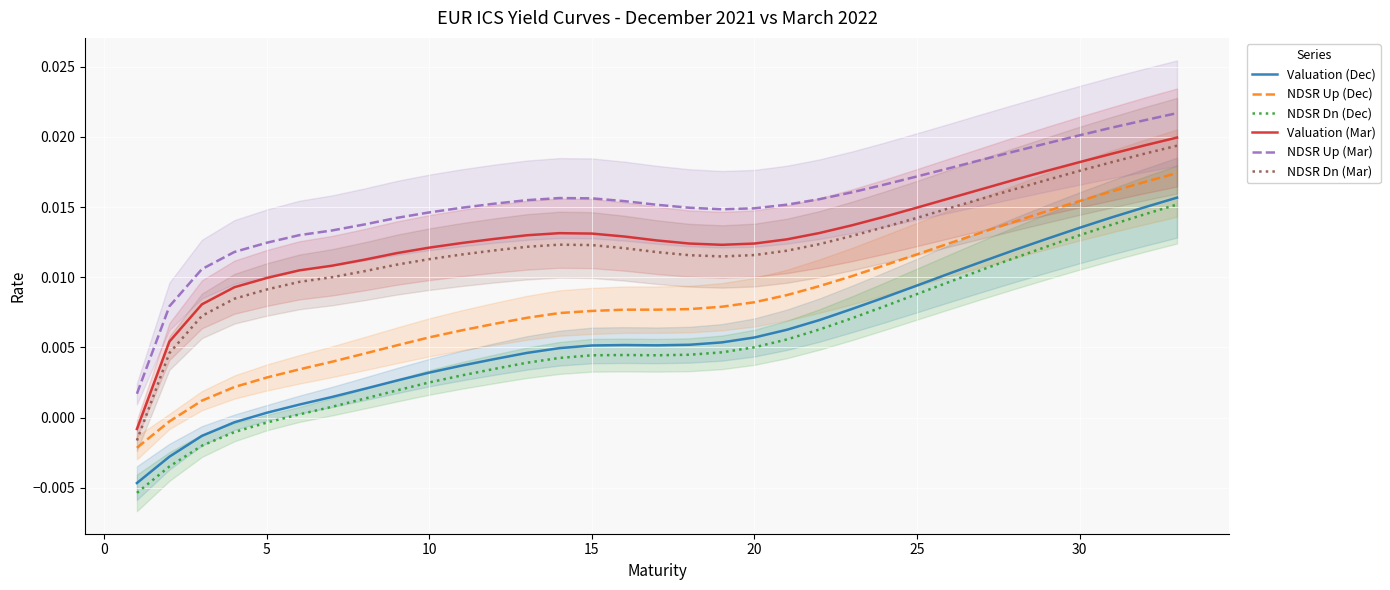

True or false: Valuation (Mar) and NDSR Up (Mar) intersect in this chart.

False